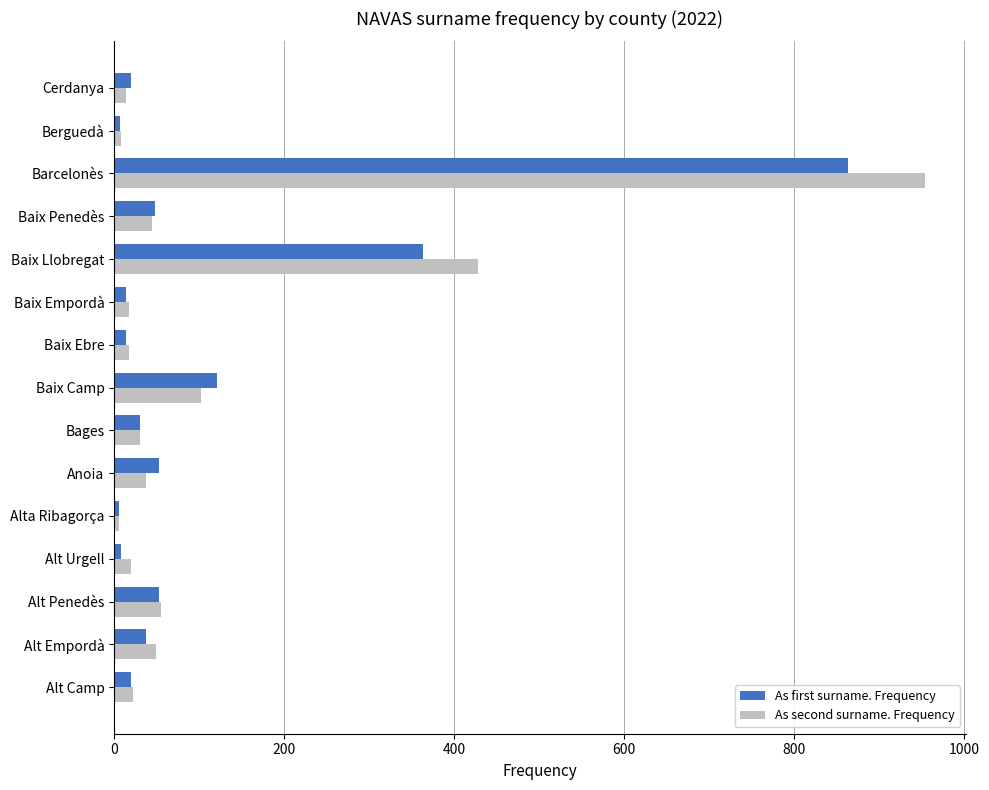

Rank the series by their maximum value, from lowest to highest.

As first surname. Frequency, As second surname. Frequency